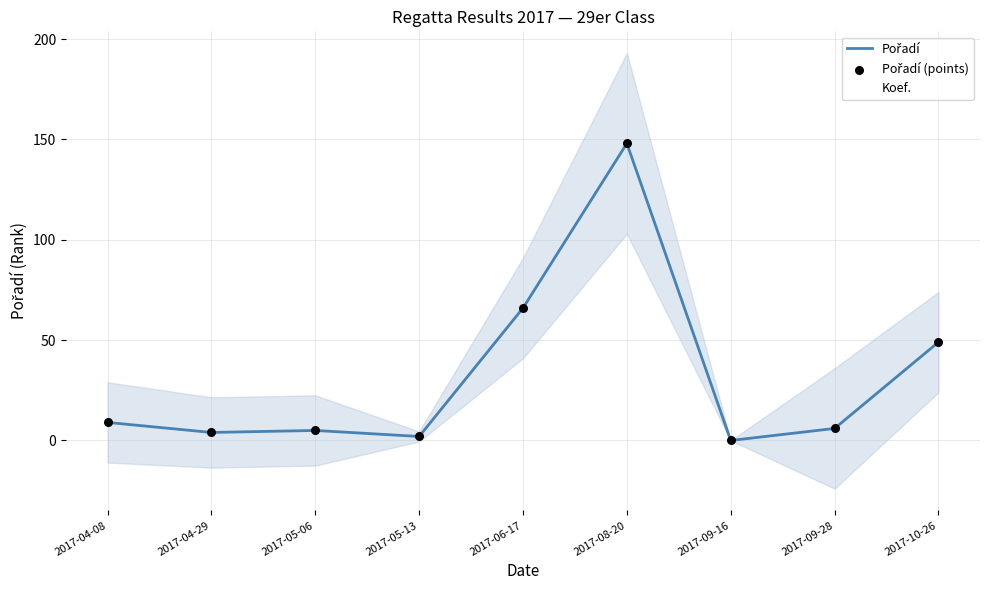

Which series has the largest Y range (max minus min)?

Pořadí